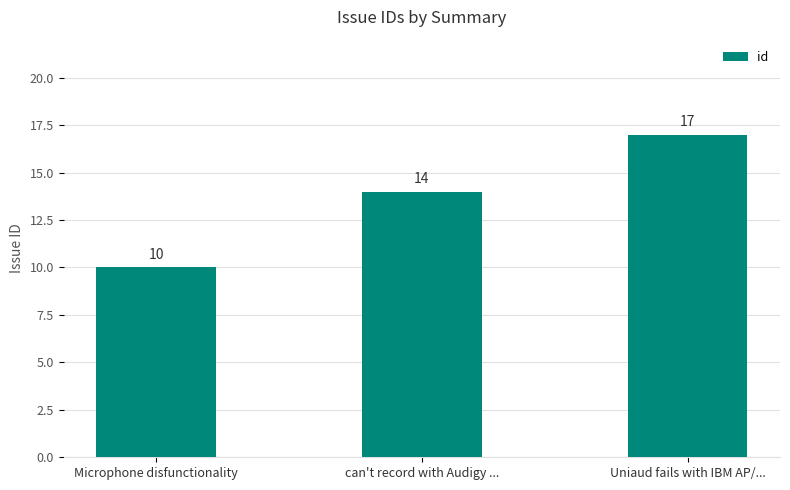

What is the change in value from can't record with Audigy ... to Uniaud fails with IBM AP/...?

+3